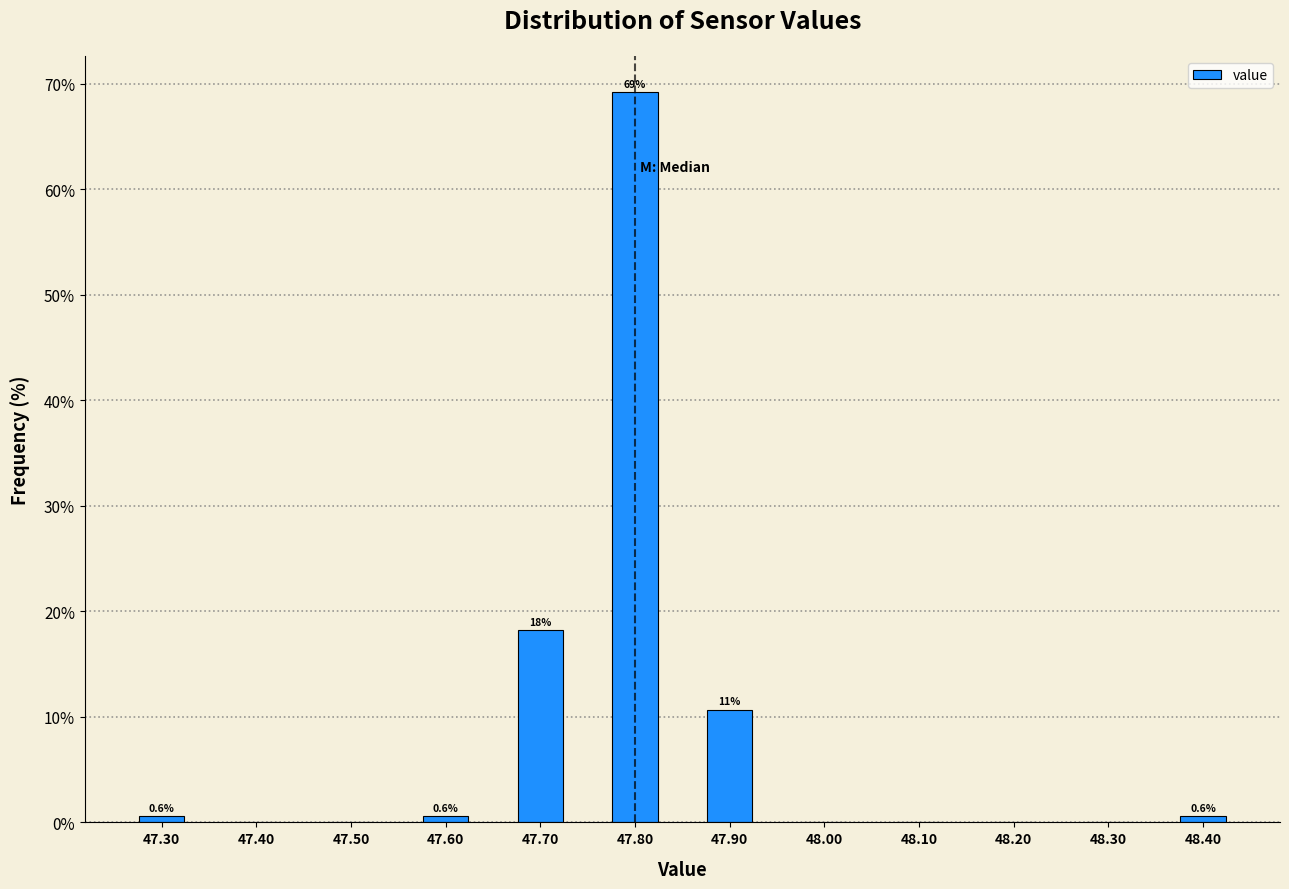

Which range on the x-axis has the tallest bar?

47.75 to 47.85